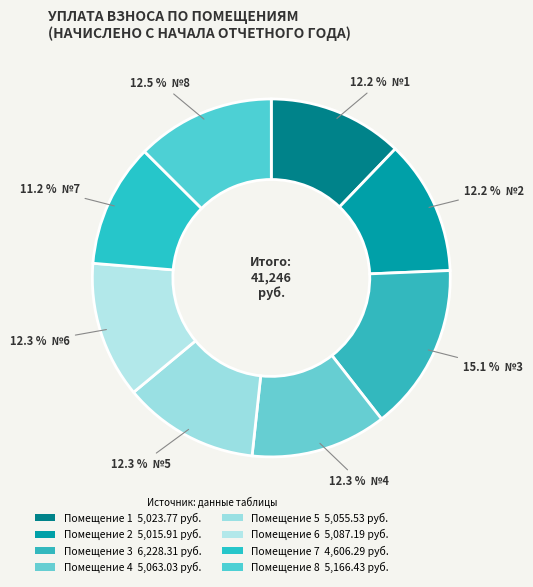

To the nearest percent, what is the average slice percentage?

12%